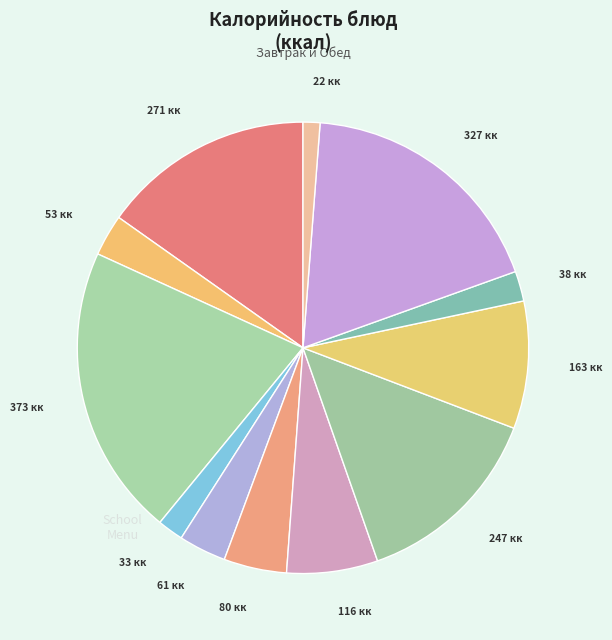

Count the number of slices in the pie.

12